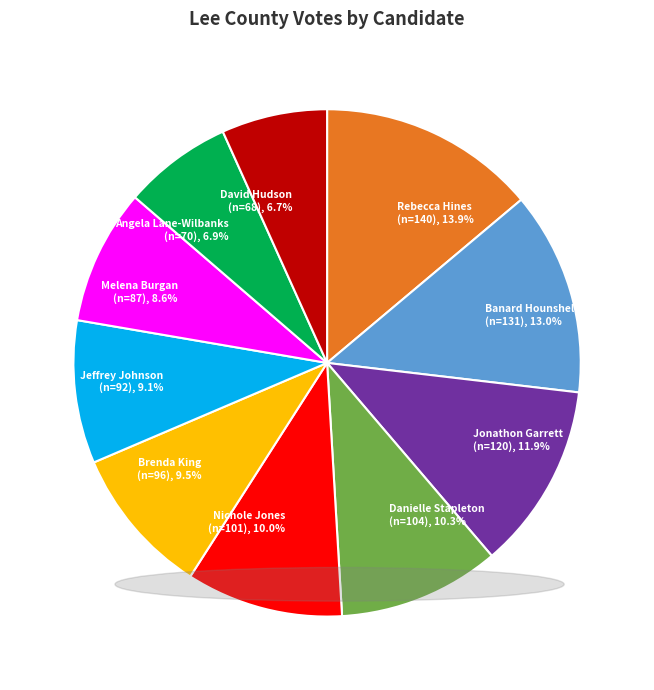

Which slice is the smallest?

David Franklin Hudson